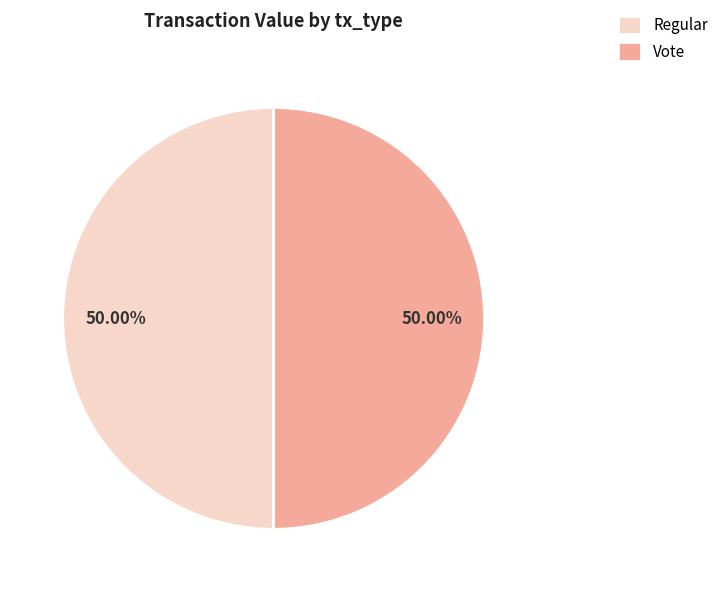

Is the sum of Regular and Vote greater than half?

Yes